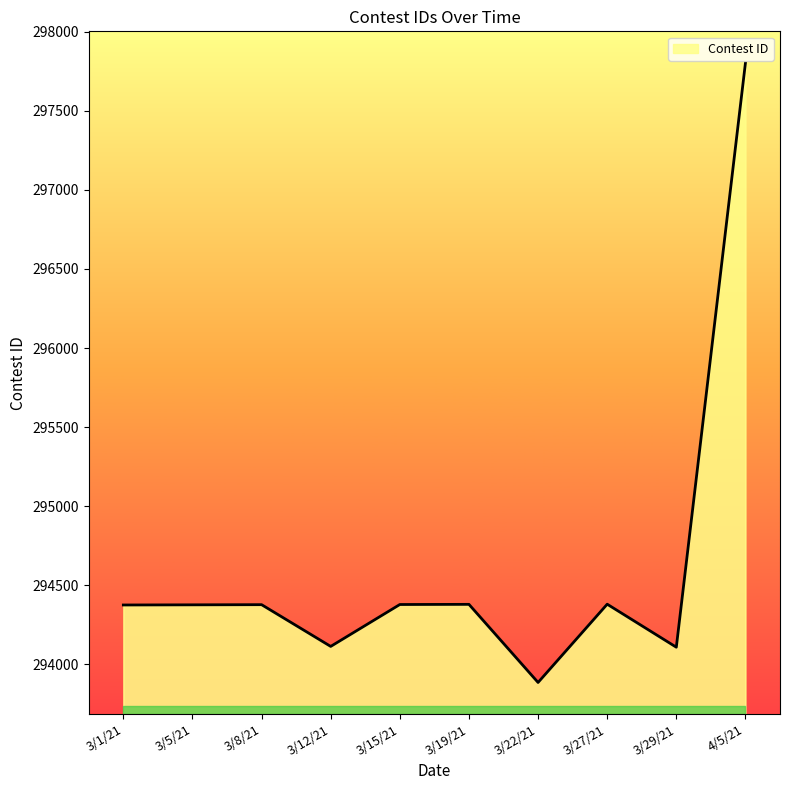

What is the ratio of the value at 3/5/21 to the value at 3/12/21?

1.0